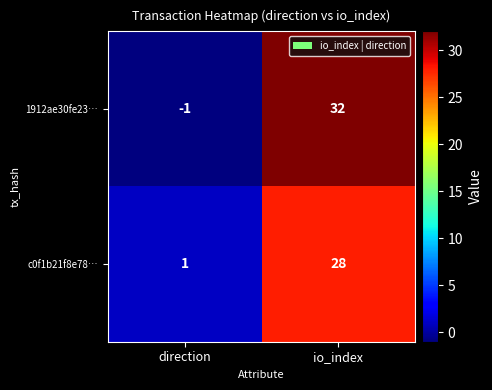

What is the sum of all c0f1b21f8e78… values?

29